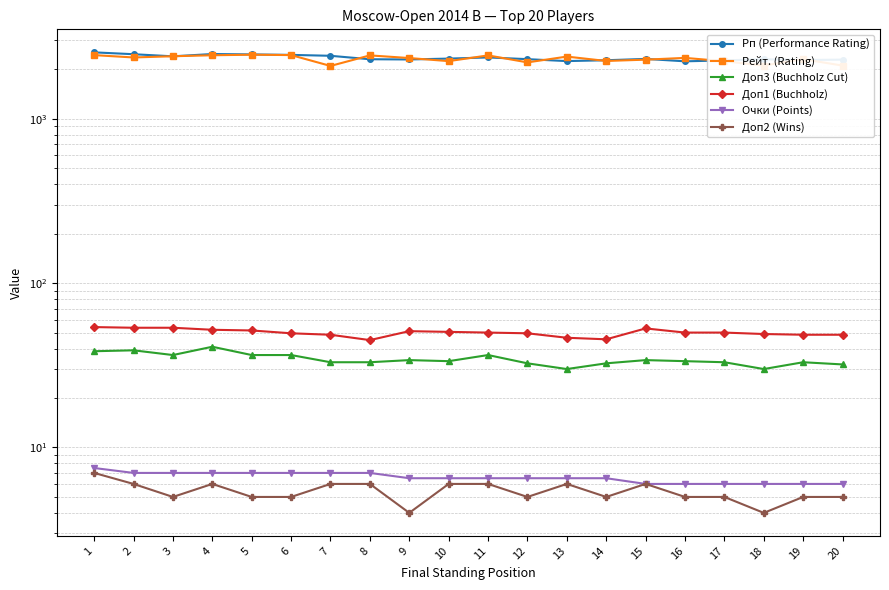

True or false: Доп2 (Wins) has more than 1 points higher than both neighbors.

True